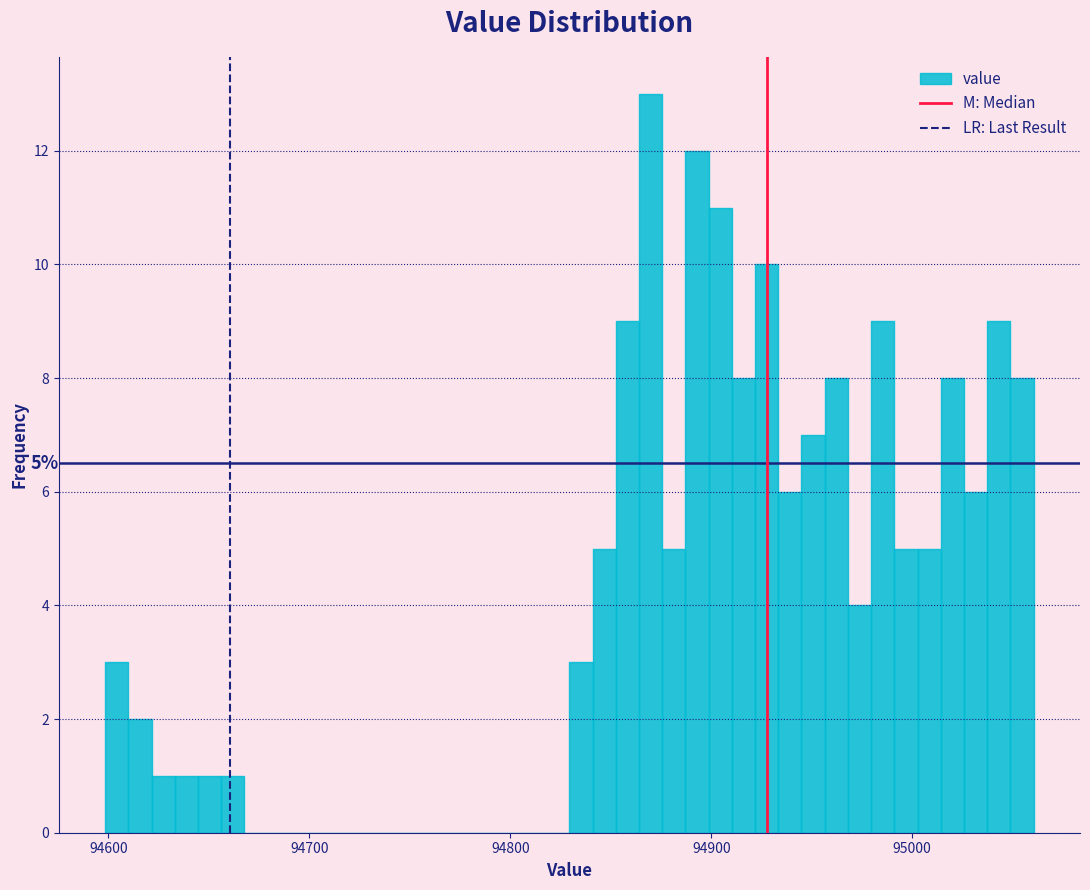

Around what value on the x-axis is the tallest bar? Give the approximate position of its centre, as read against the axis.

94870